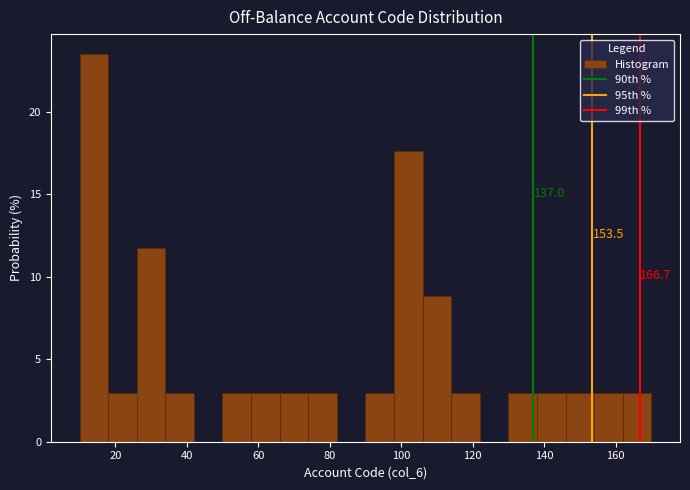

Which range on the x-axis has the tallest bar?

10 to 18